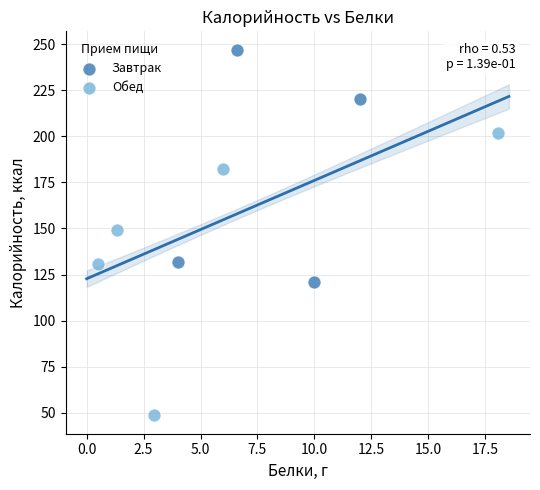

Which series reaches the minimum Y coordinate?

Обед